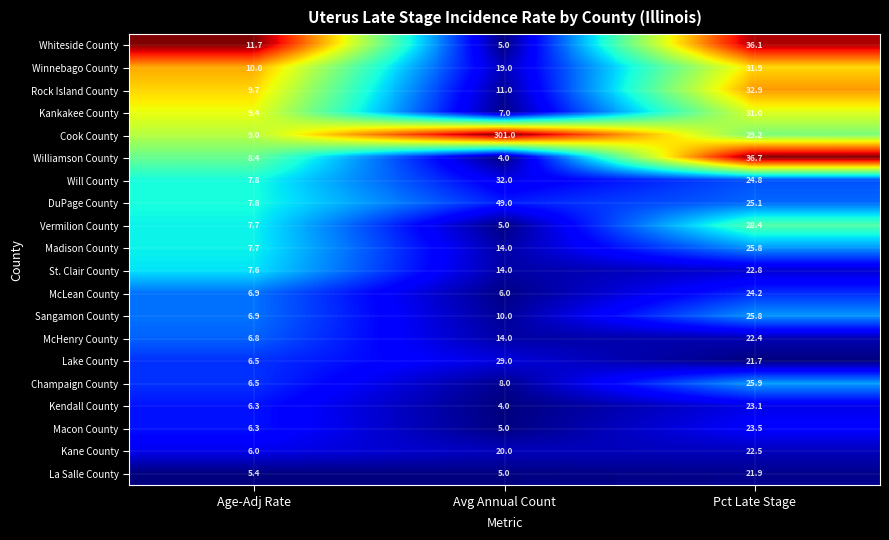

What is the difference between the highest and lowest values at Avg Annual Count?

297.0